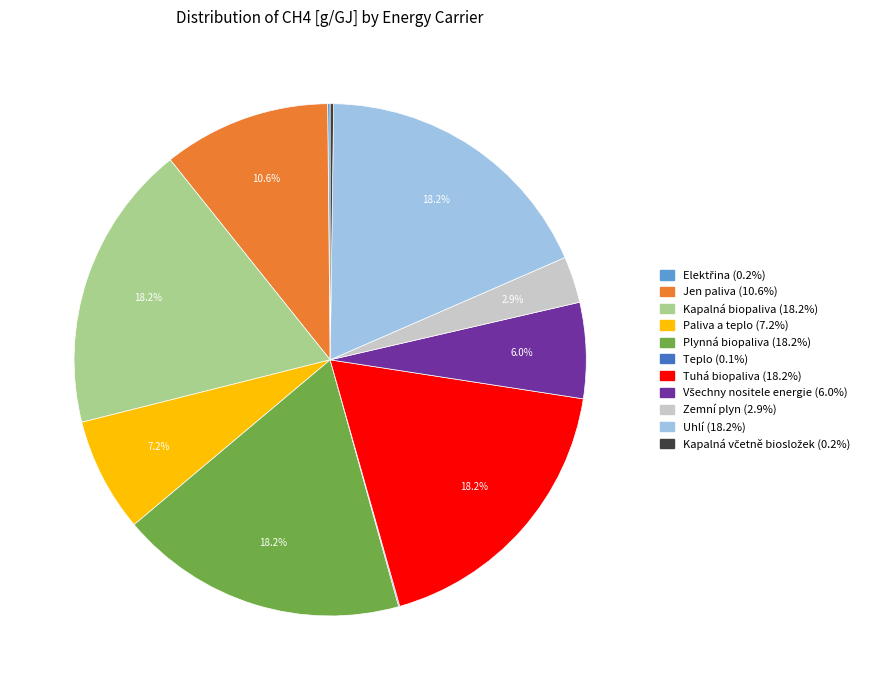

Does Kapalná biopaliva (18.2%) account for over 50% of the chart?

No